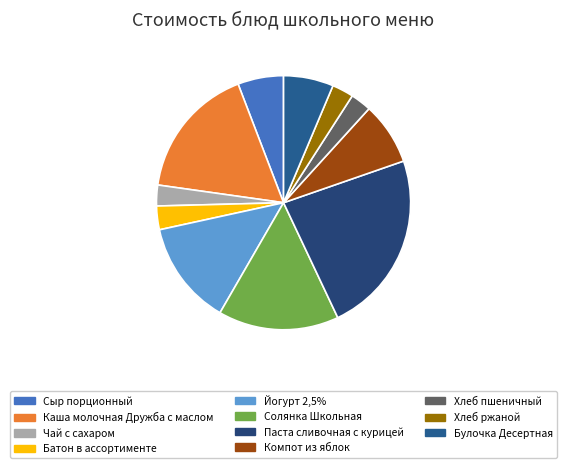

Is the sum of Йогурт 2,5% and Каша молочная Дружба с маслом greater than half?

No